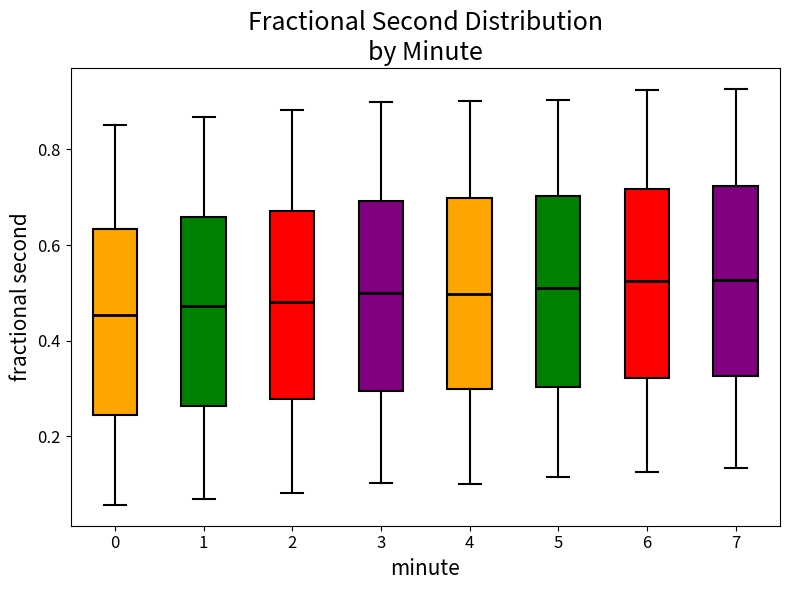

Reading left to right, read every box against the y-axis: the position of its median line, the range the box covers, and the ends of its whiskers. The values are not printed on the chart, so give them approximately, as read against the axis.

0: median 0.46, box 0.24 to 0.64, whiskers 0.06 to 0.86
1: median 0.48, box 0.26 to 0.66, whiskers 0.06 to 0.86
2: median 0.48, box 0.28 to 0.68, whiskers 0.08 to 0.88
3: median 0.50, box 0.30 to 0.70, whiskers 0.10 to 0.90
4: median 0.50, box 0.30 to 0.70, whiskers 0.10 to 0.90
5: median 0.50, box 0.30 to 0.70, whiskers 0.12 to 0.90
6: median 0.52, box 0.32 to 0.72, whiskers 0.12 to 0.92
7: median 0.52, box 0.32 to 0.72, whiskers 0.14 to 0.92